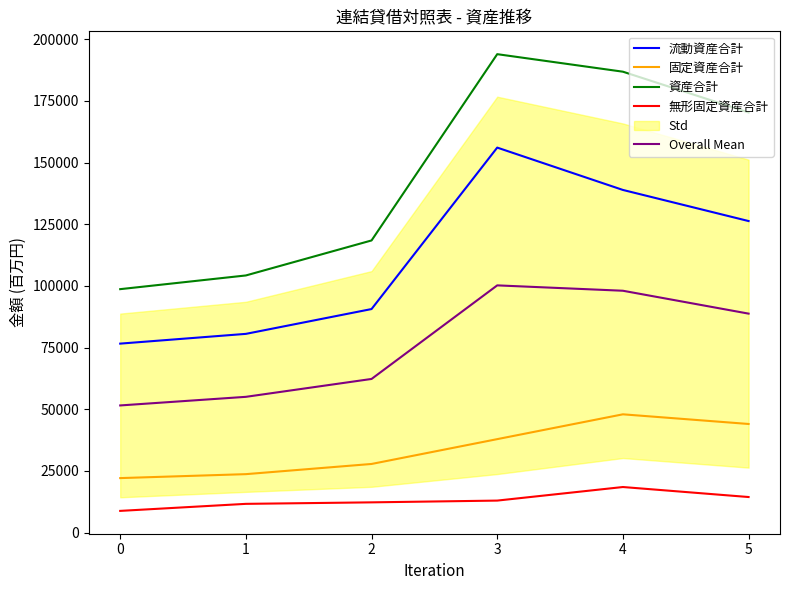

Where does the 固定資産合計 series first go above 37878?

4